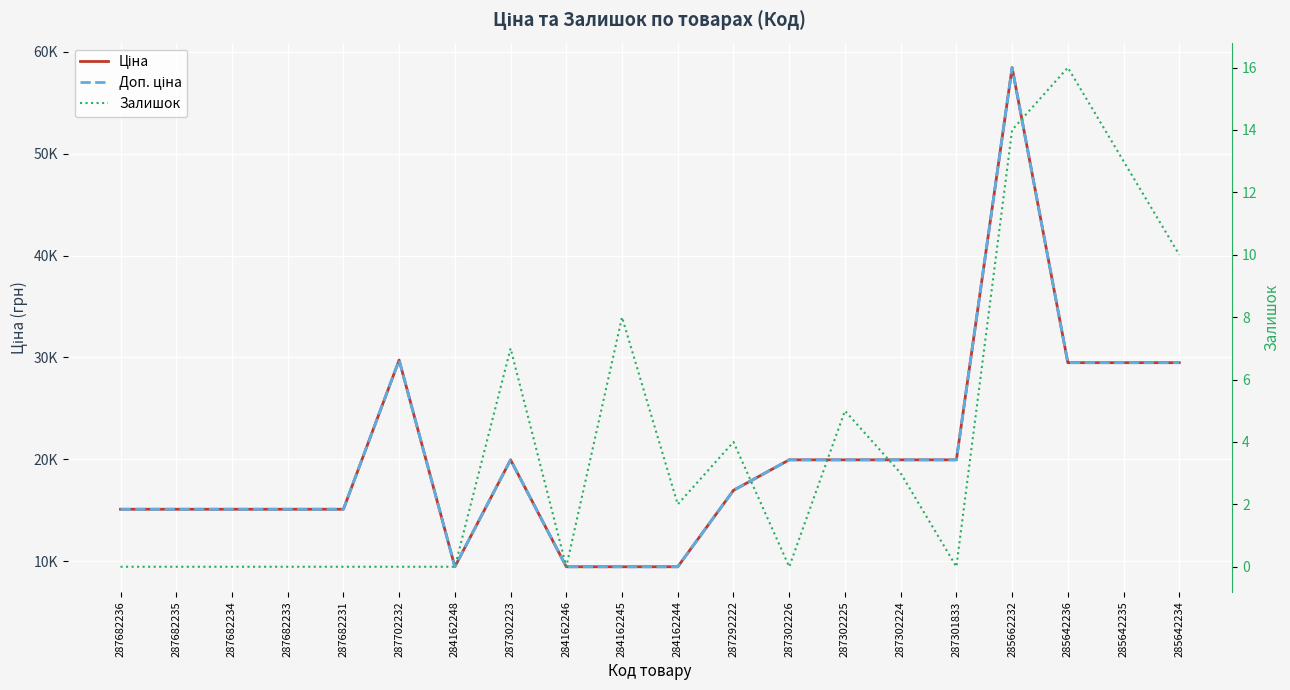

What are all the series names shown in the legend?

Ціна, Доп. ціна, Залишок